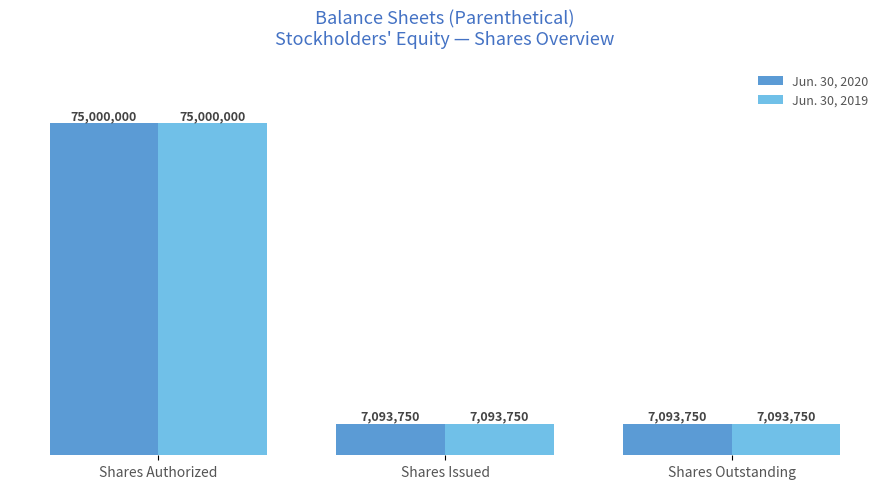

What is the maximum value for Jun. 30, 2020?

75000000